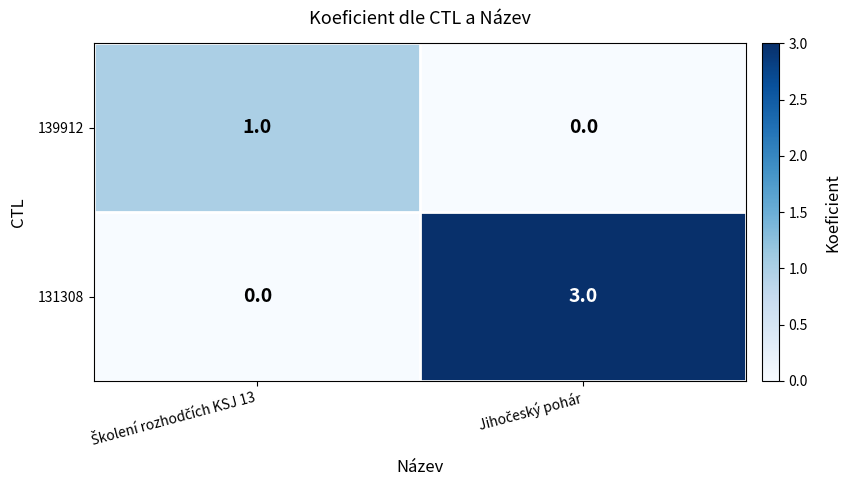

Which series has the widest spread of values?

131308